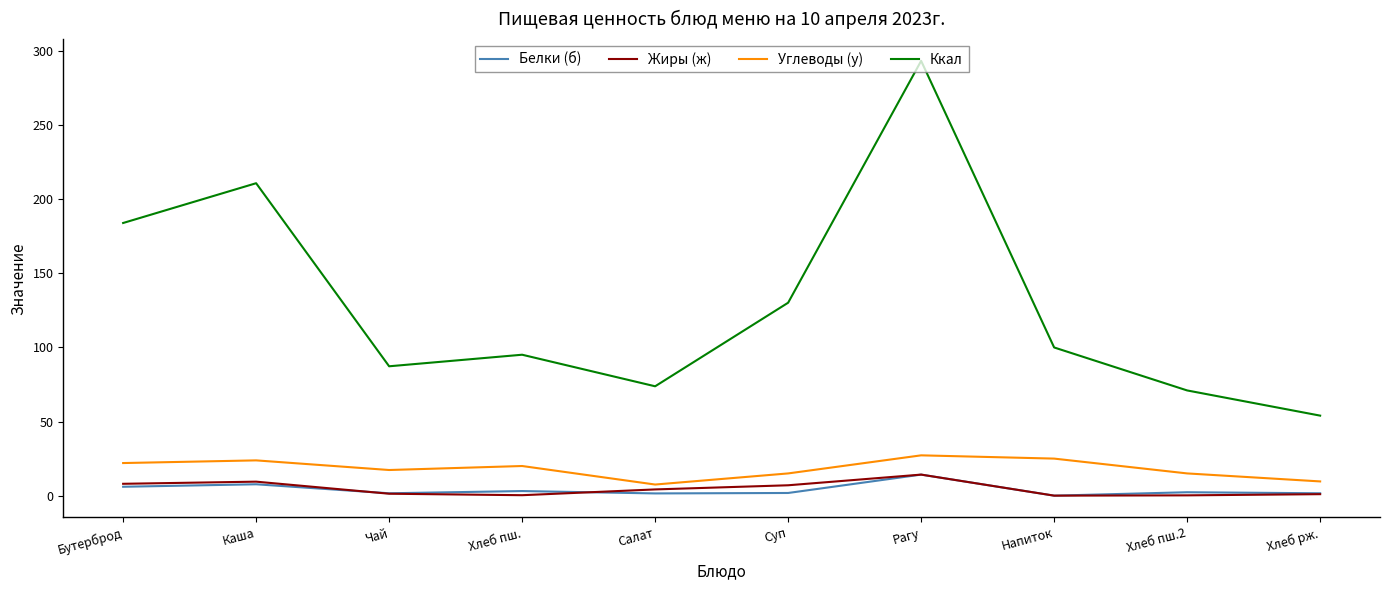

What is the average value of the Жиры (ж) series?

4.6